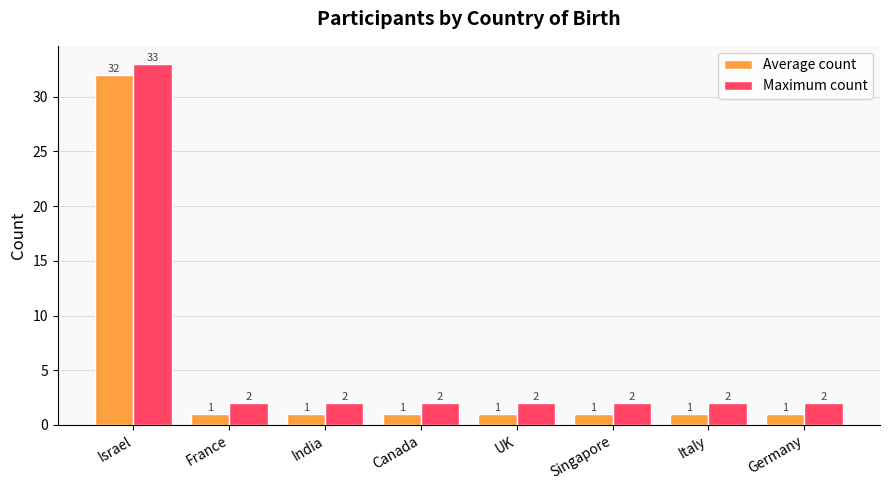

What is the spread (max minus min) of values at India?

1